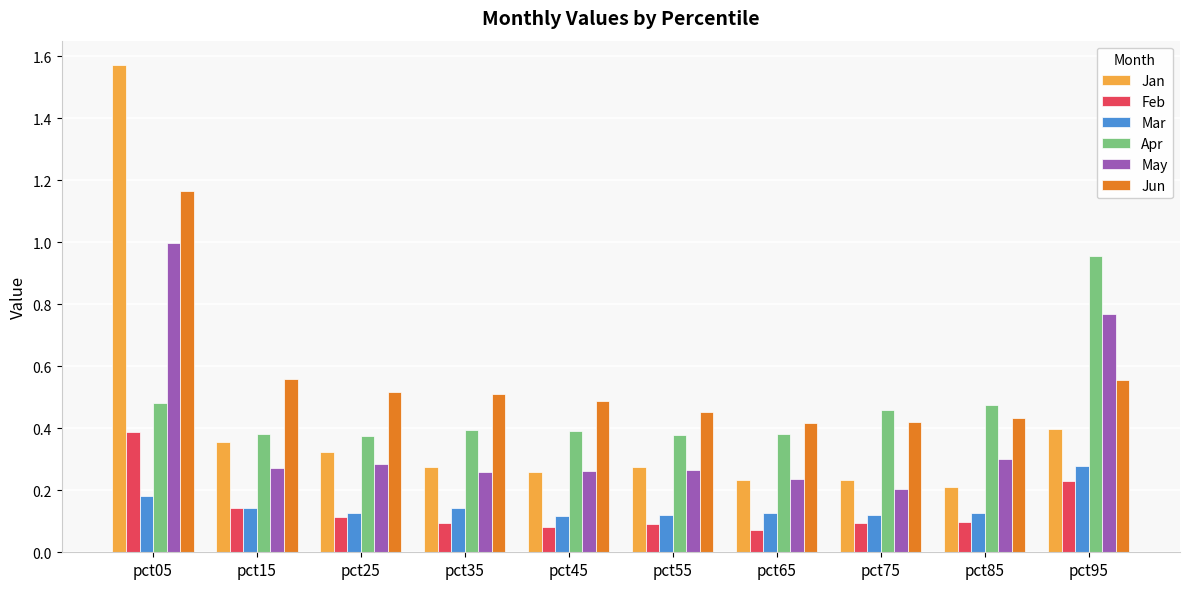

Which category has the highest value across all series?

pct05